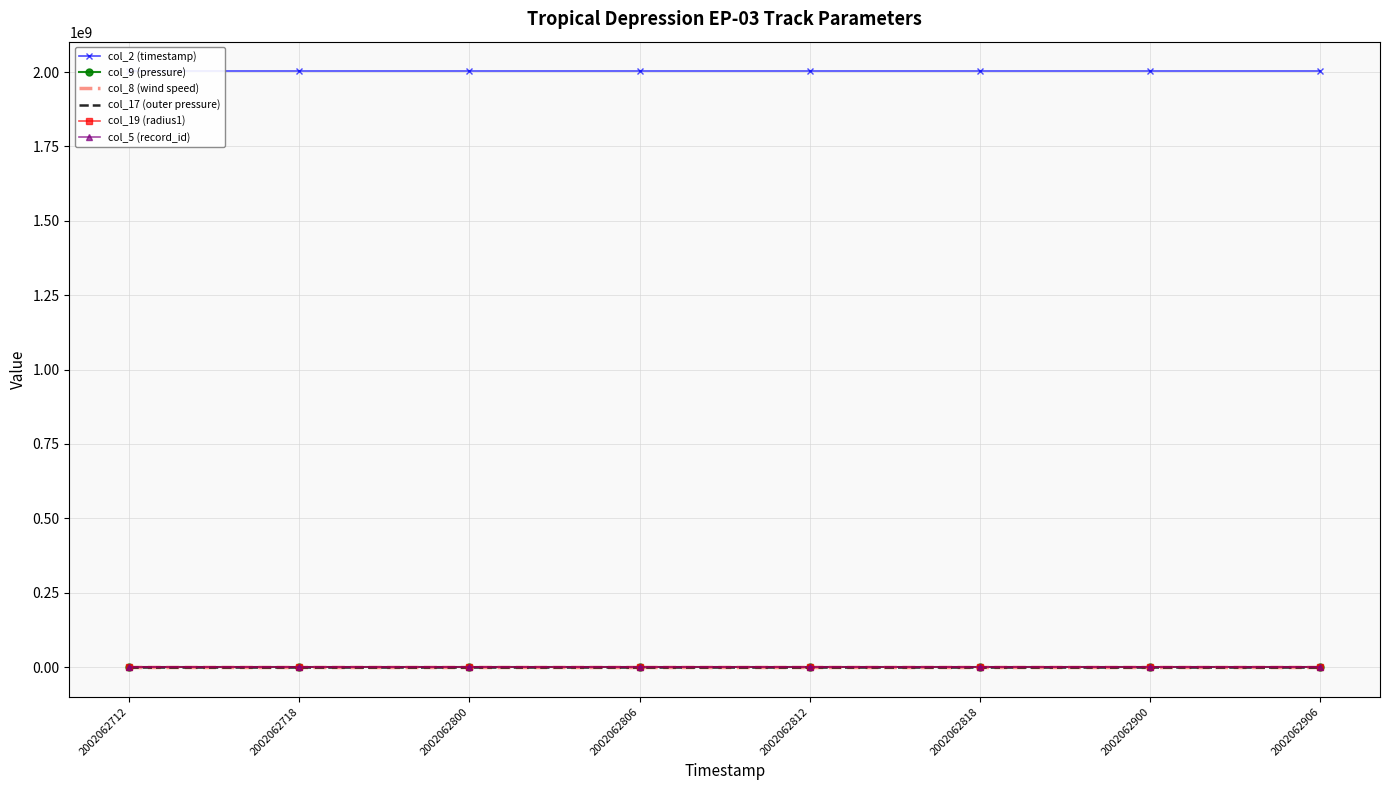

How many lines are shown in the chart?

6